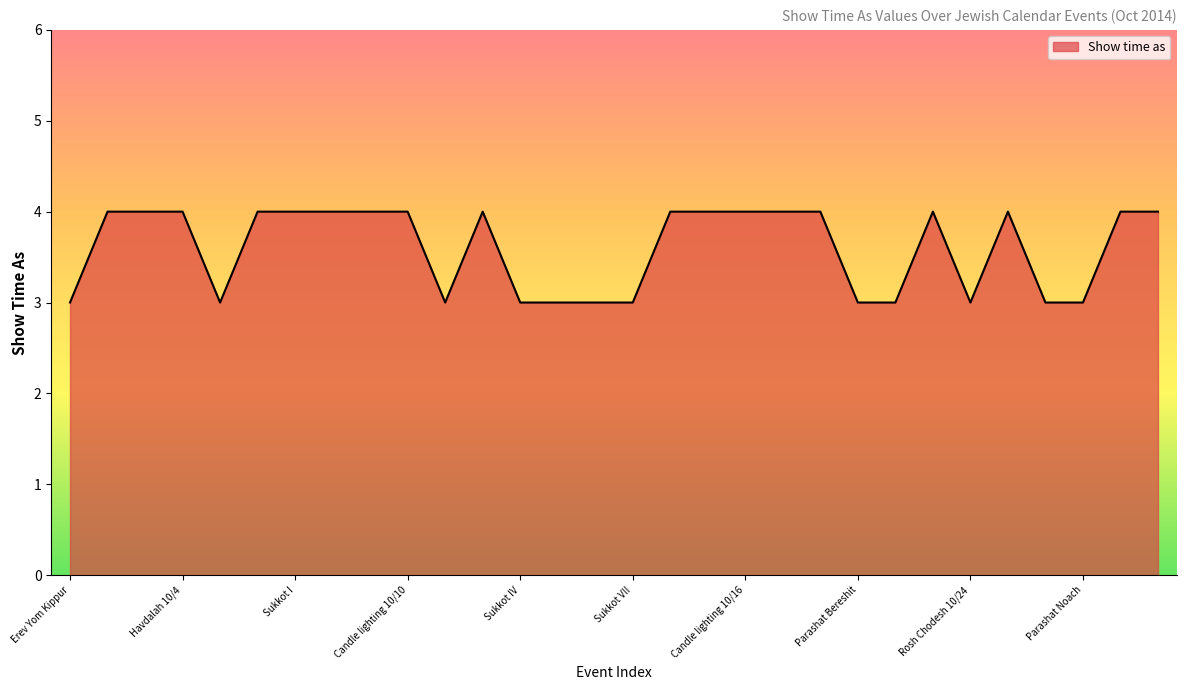

What is the smallest value displayed?

3